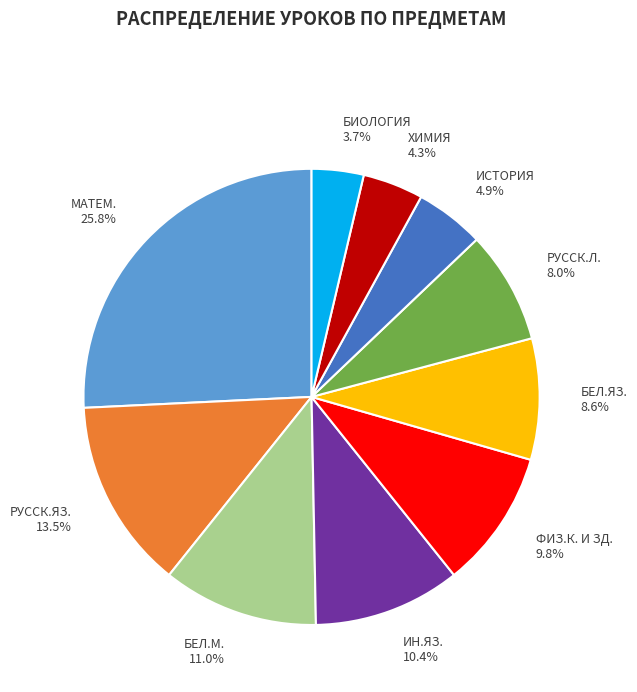

To the nearest percent, what is the difference between the БЕЛ.М. and РУССК.Л. slice percentages?

3%